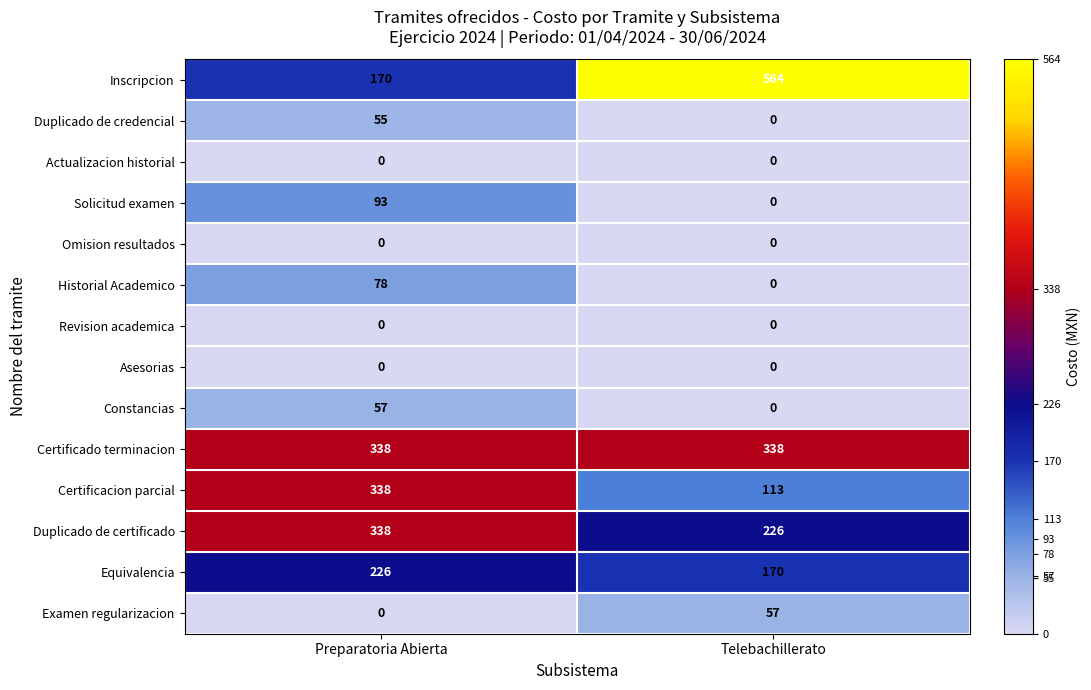

Reading left to right, transcribe all the data shown in this chart.

Inscripcion: 170	564
Duplicado de credencial: 55	0
Actualizacion historial: 0	0
Solicitud examen: 93	0
Omision resultados: 0	0
Historial Academico: 78	0
Revision academica: 0	0
Asesorias: 0	0
Constancias: 57	0
Certificado terminacion: 338	338
Certificacion parcial: 338	113
Duplicado de certificado: 338	226
Equivalencia: 226	170
Examen regularizacion: 0	57